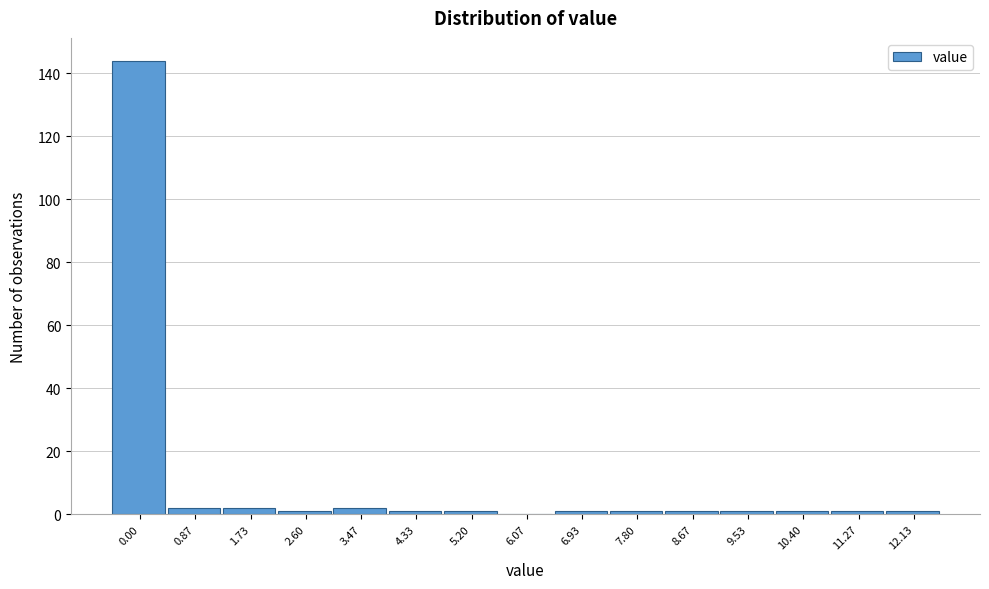

Reading left to right, transcribe all the data shown in this chart.

0.00=144	0.87=2	1.73=2	2.60=1	3.47=2	4.33=1	5.20=1	6.07=0	6.93=1	7.80=1	8.67=1	9.53=1	10.40=1	11.27=1	12.13=1